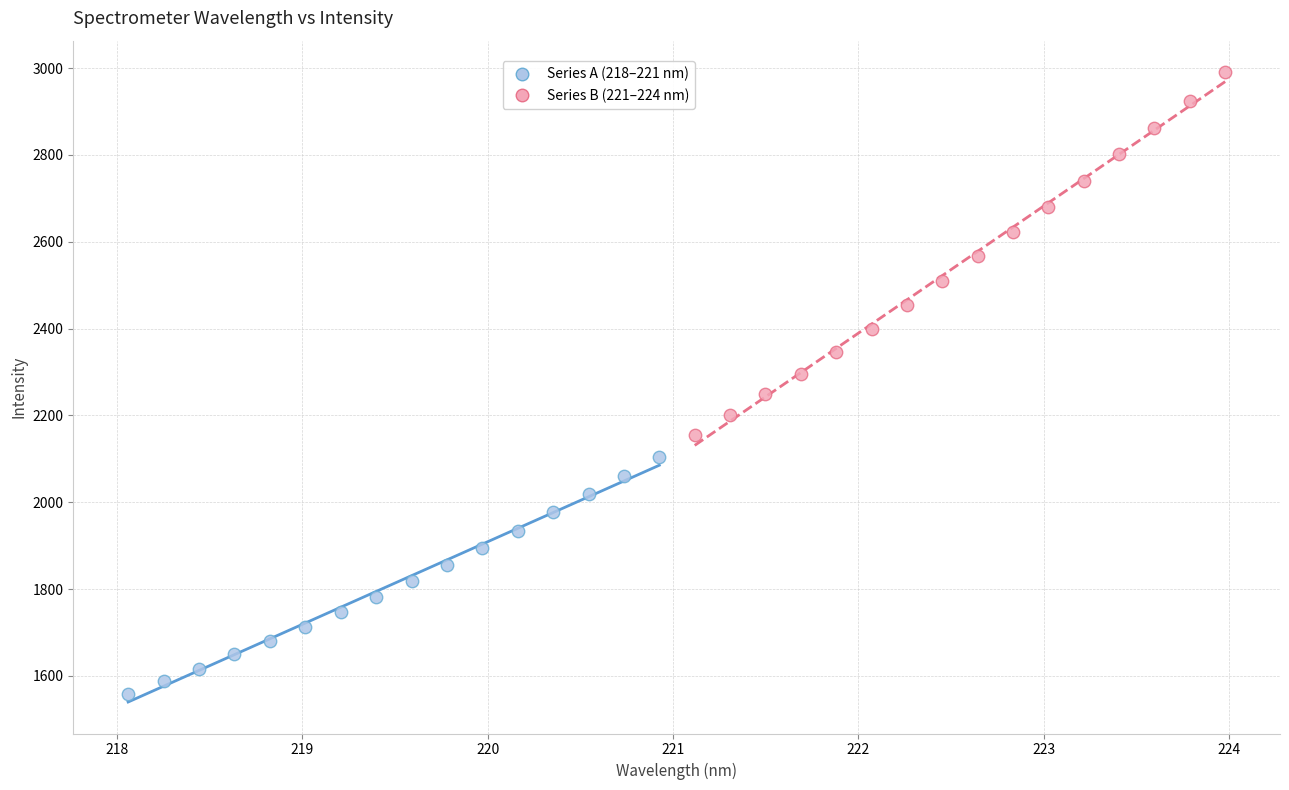

Which series contains the lowest Y value?

Series A (218–221 nm)